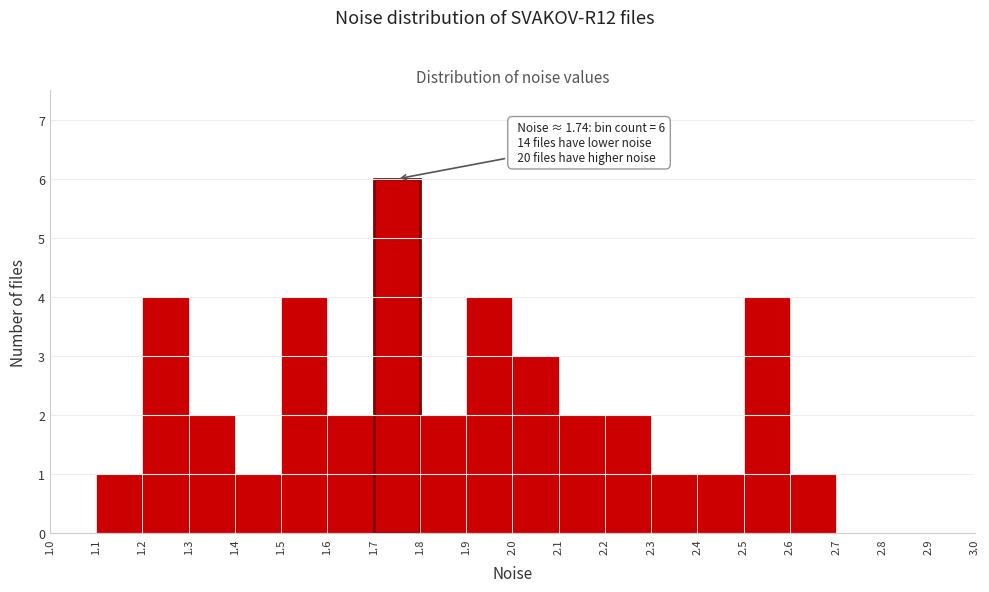

Which range on the x-axis has the tallest bar?

1.7 to 1.8